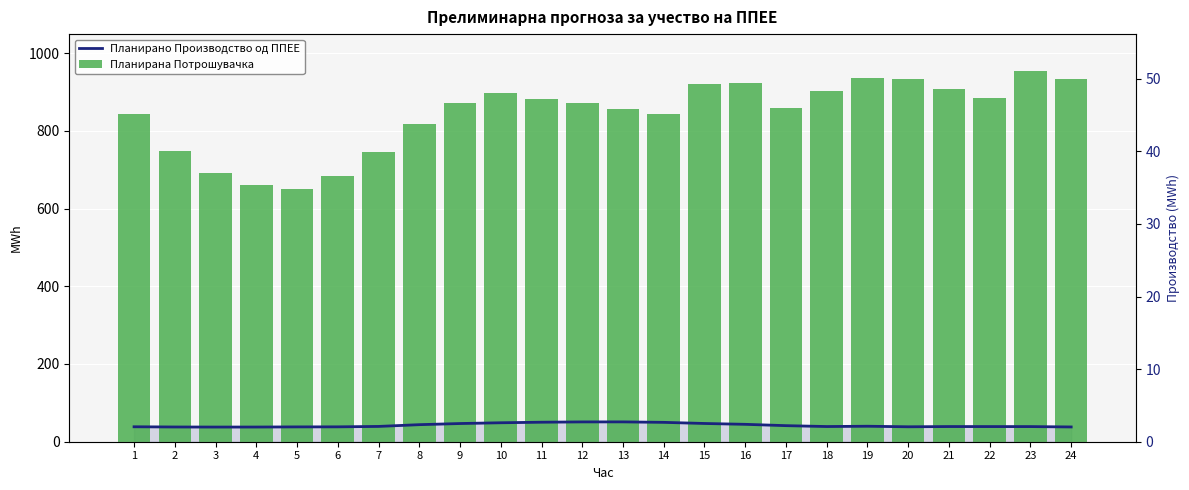

Reading left to right, list all the values displayed in this chart.

Планирано Производство од ППЕЕ: 1=38.4	2=37.9	3=37.7	4=37.8	5=38.1	6=38.3	7=39.4	8=43.9	9=46.8	10=48.8	11=50.2	12=51.0	13=51.0	14=49.8	15=46.9	16=44.8	17=41.3	18=39.1	19=39.8	20=38.4	21=39.0	22=39.0	23=38.9	24=38.0
Планирана Потрошувачка: 1=843.8	2=748.9	3=692.1	4=660.1	5=649.5	6=682.4	7=745.3	8=818.4	9=872.0	10=896.5	11=881.8	12=870.7	13=855.5	14=843.7	15=919.8	16=922.0	17=858.5	18=901.1	19=936.6	20=932.7	21=908.3	22=884.1	23=953.3	24=932.9